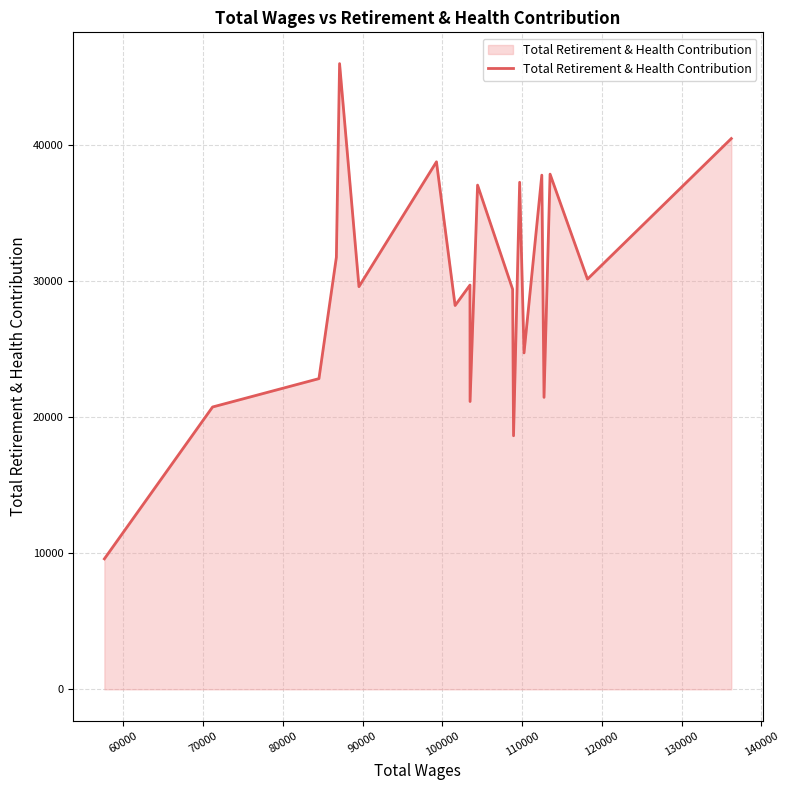

What is the smallest value displayed?

9589